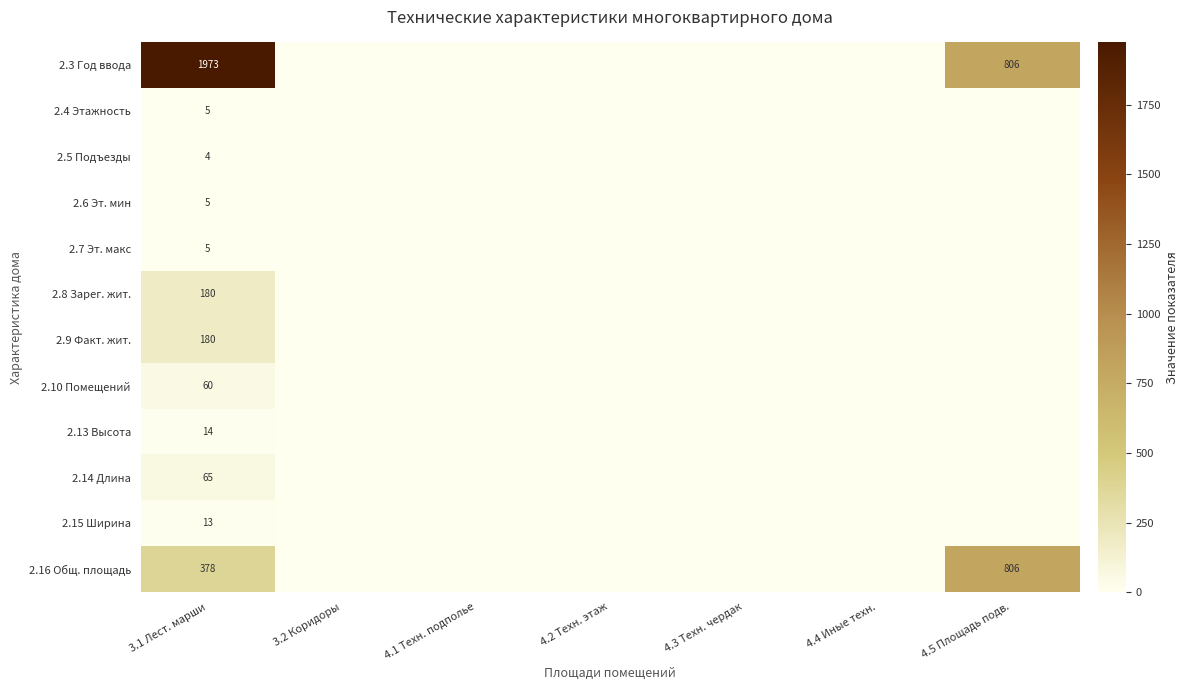

What is the spread (max minus min) of values at 3.1 Лест. марши?

1969